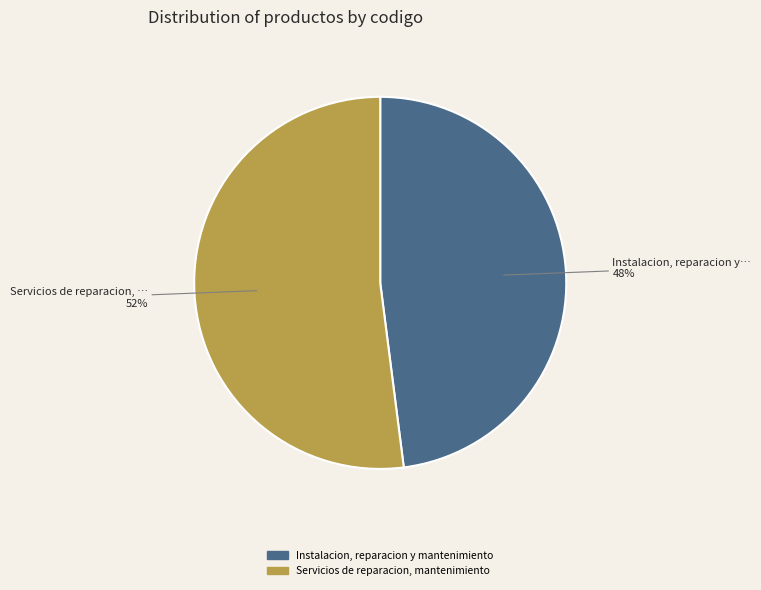

What is the smallest slice in the pie chart?

Instalacion, reparacion y mantenimiento